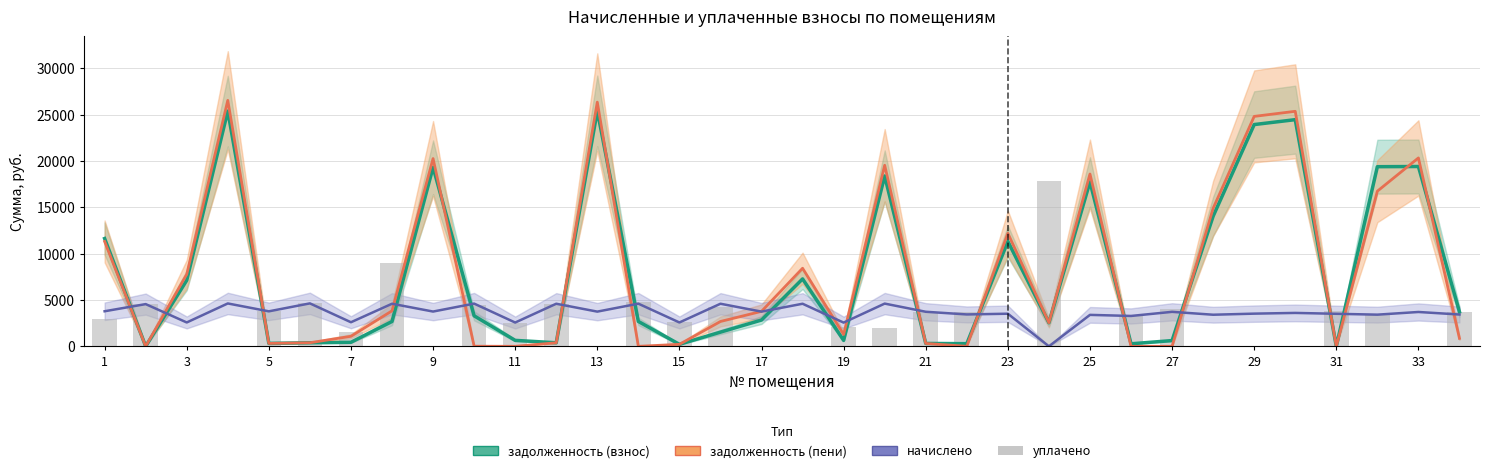

Reading right to left, extract all data points from this chart.

задолженность (взнос): 3718.0	19402.4	19382.4	0.0	24457.3	23927.9	14036.6	620.1	273.0	17742.4	2544.5	11319.8	286.6	310.7	18382.7	639.6	7274.1	2836.9	1531.4	214.5	2684.5	25410.2	382.9	642.5	3292.2	19319.9	2679.9	432.9	386.1	314.6	25383.3	7124.0	0.0	11630.5
задолженность (пени): 858.0	20328.6	16740.3	0.5	25358.2	24809.3	14888.8	0.1	0.0	18590.7	2545.4	12199.3	2.2	310.7	19535.2	1279.2	8422.7	3772.9	2679.9	214.4	0.0	26346.2	382.9	0.0	10.8	20257.9	3828.5	1082.2	386.1	314.6	26539.7	7767.5	0.0	11315.2
начислено: 3432.0	3705.0	3416.4	3510.0	3603.6	3525.6	3408.6	3720.6	3276.0	3393.0	0.0	3517.8	3439.8	3728.4	4609.8	2558.4	4594.2	3744.0	4594.2	2574.0	4602.0	3744.0	4594.2	2566.2	4609.8	3751.8	4594.2	2597.4	4633.2	3775.2	4625.4	2574.0	4555.2	3783.0
уплачено: 3718.0	0.0	3496.2	3802.0	0.0	0.0	0.0	4030.5	3362.3	0.0	17865.9	0.0	3724.2	3727.9	2000.0	2132.0	0.0	0.0	4211.4	2574.1	4767.0	0.0	4594.2	2570.0	4433.8	0.0	9039.1	1503.3	4631.9	3775.2	0.0	0.0	4557.0	2913.5